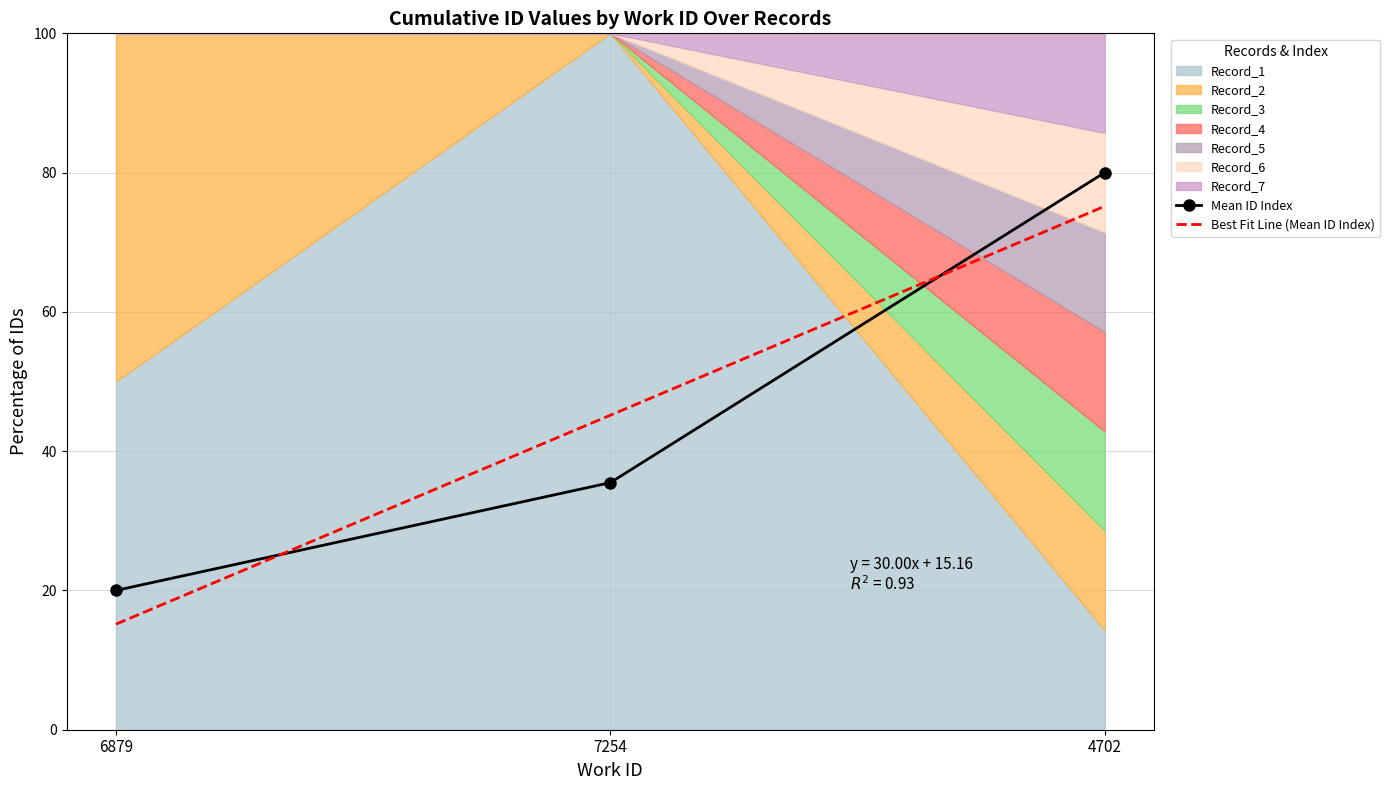

Which series changed the most between 6879 and 4702?

Best Fit Line (Mean ID Index)